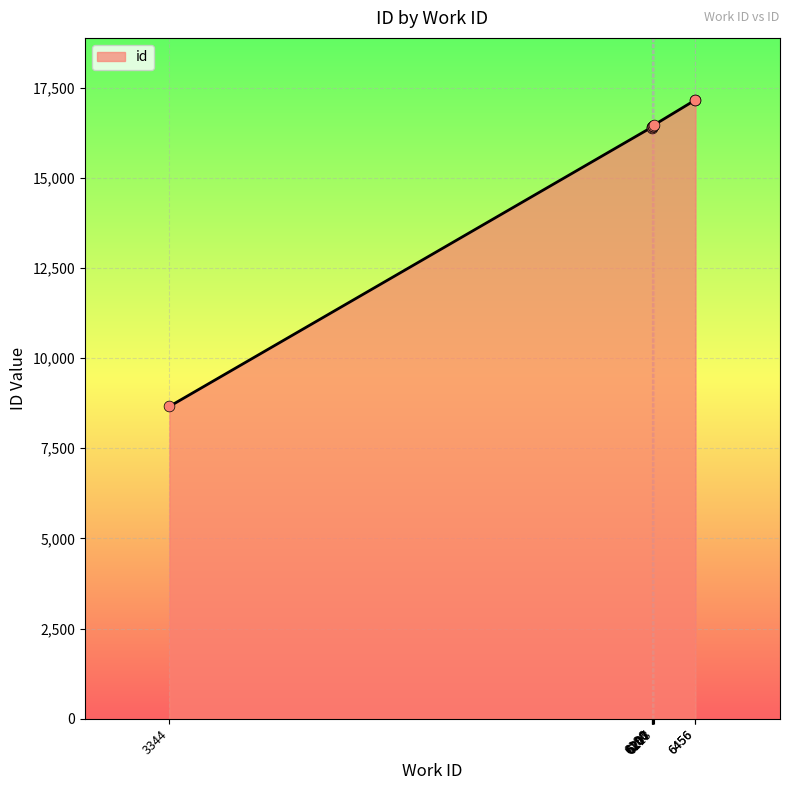

Between 6207 and 6456, which is larger?

6456